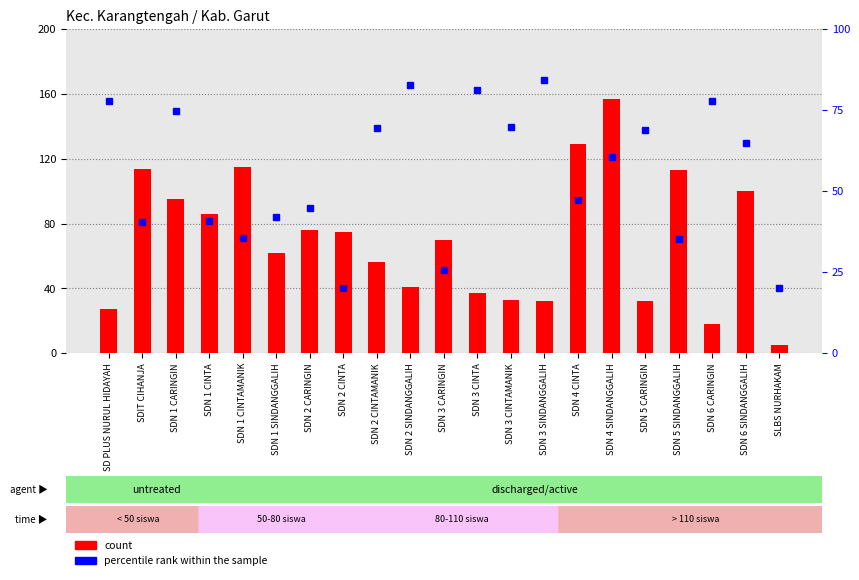

Which series has the widest spread of values?

count